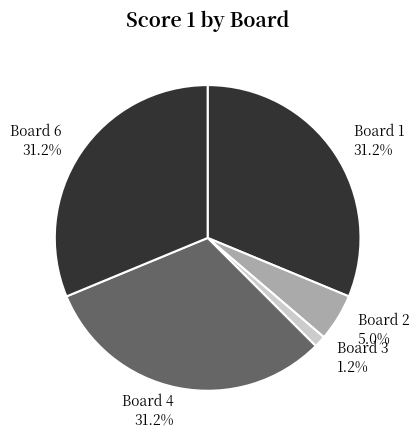

Does Board 4 31.2% represent more than half of the total?

No